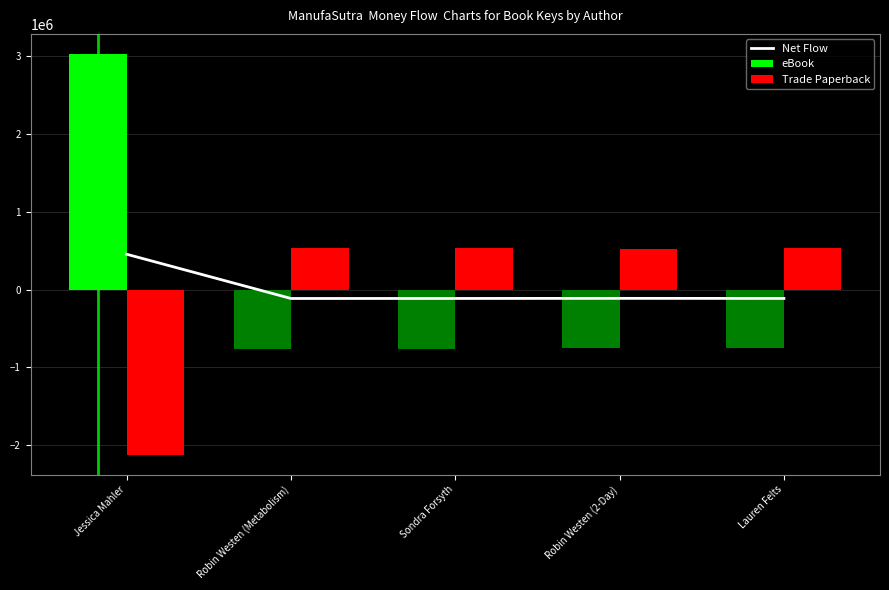

What is the sum of the eBook values at Lauren Felts and Robin Westen (Metabolism)?

-1519183.6